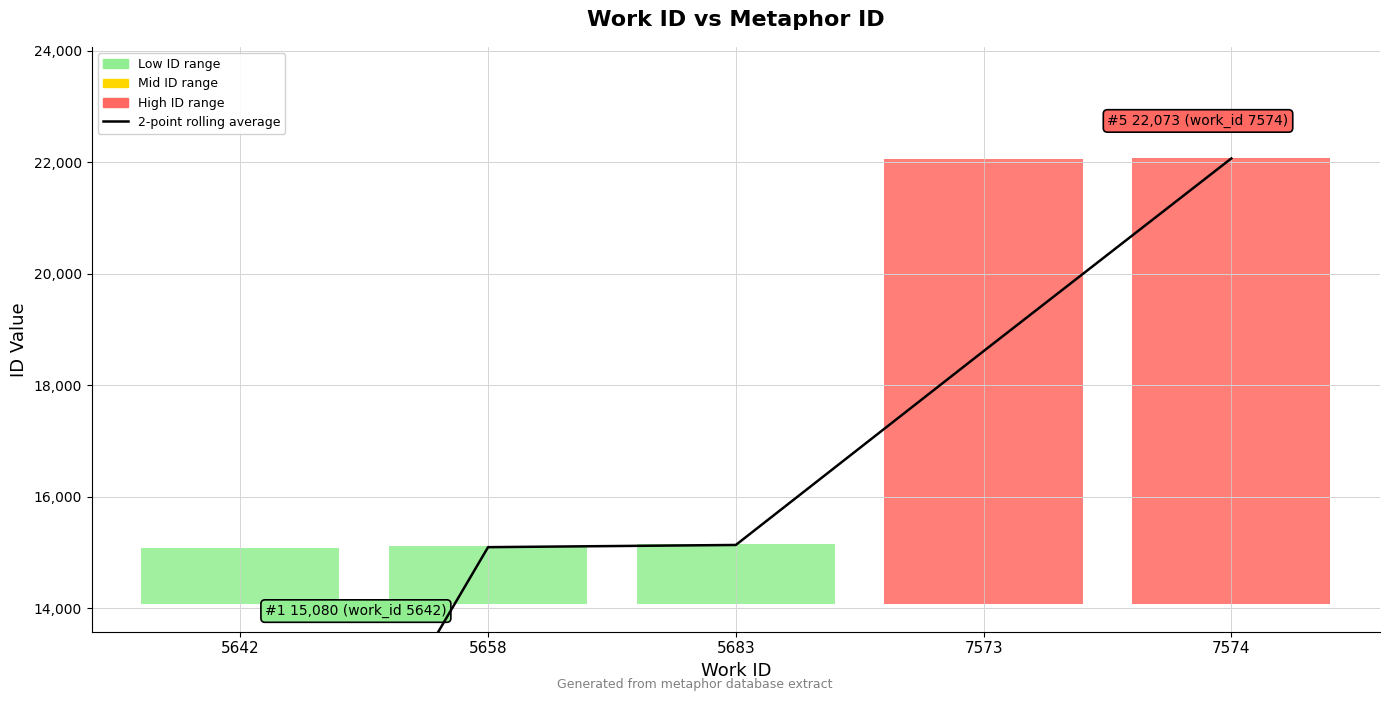

How many lines are shown in the chart?

1